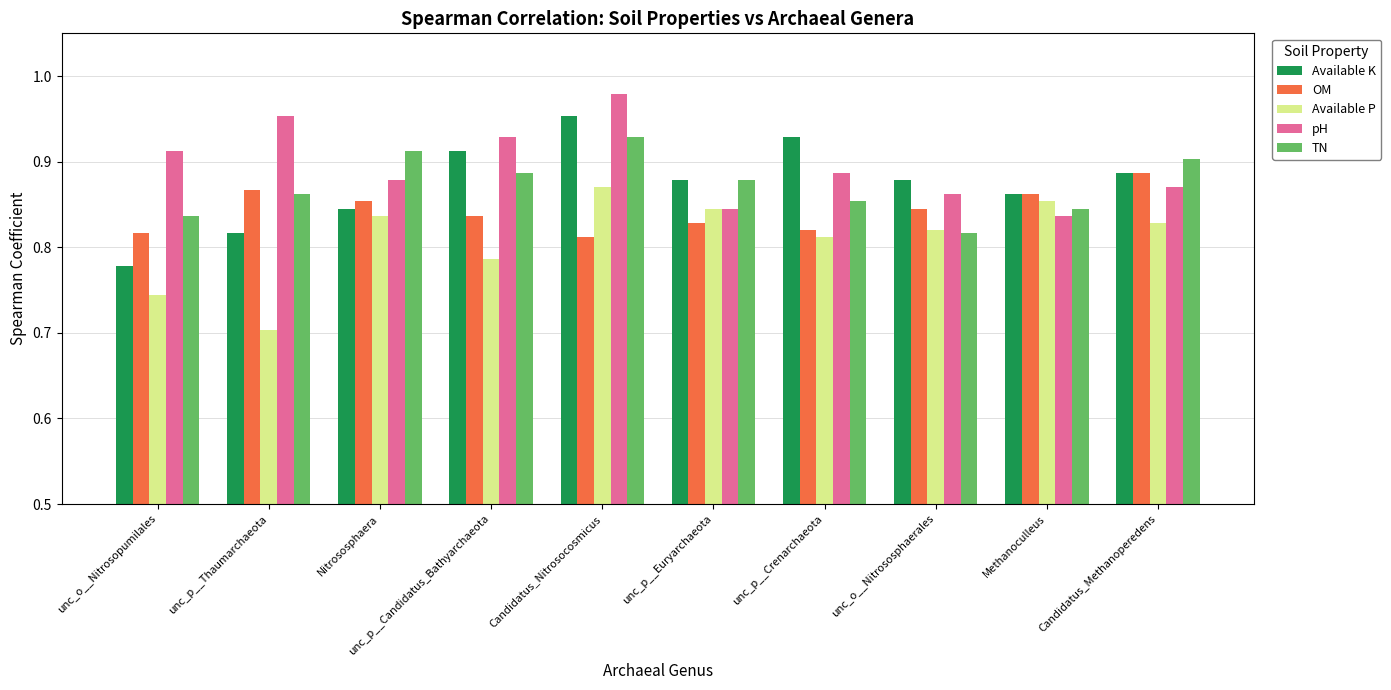

At which category does the chart reach its peak across all series?

Candidatus_Nitrosocosmicus